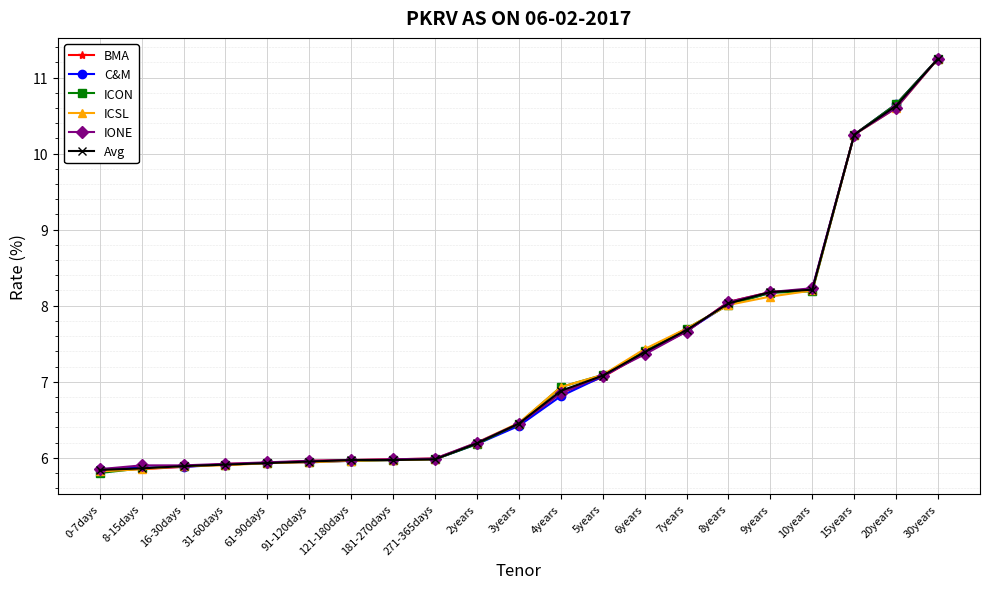

At which label does ICSL reach its peak?

30years